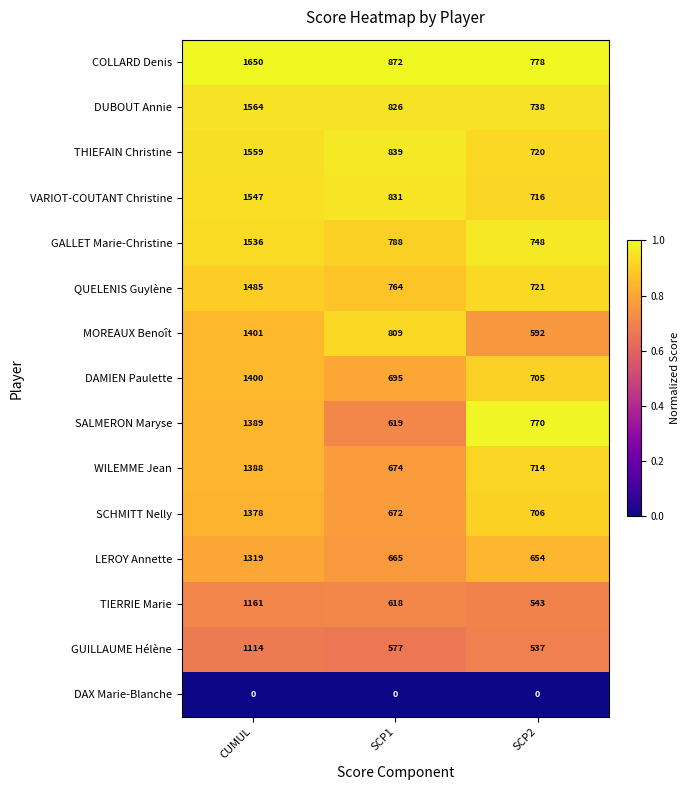

True or false: GALLET Marie-Christine has a value of 1297 at SCP2.

False